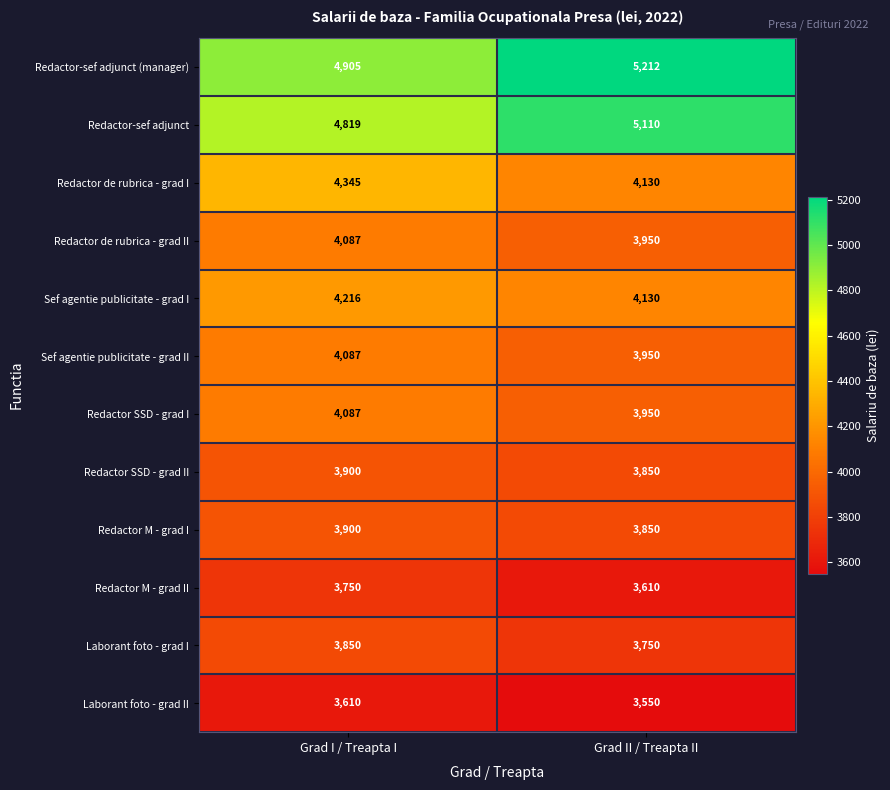

At which category is the sum across all series the highest?

Grad I / Treapta I